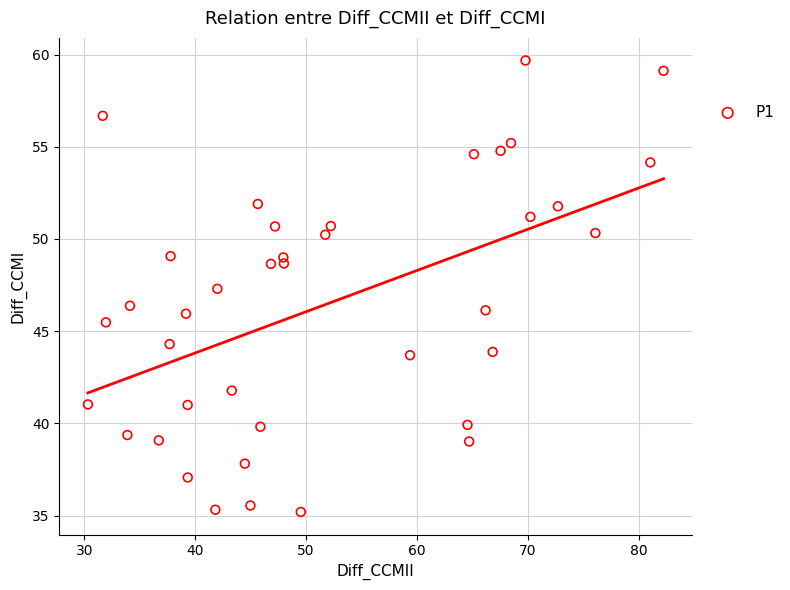

What is the range of Y values (max minus min)?

24.5